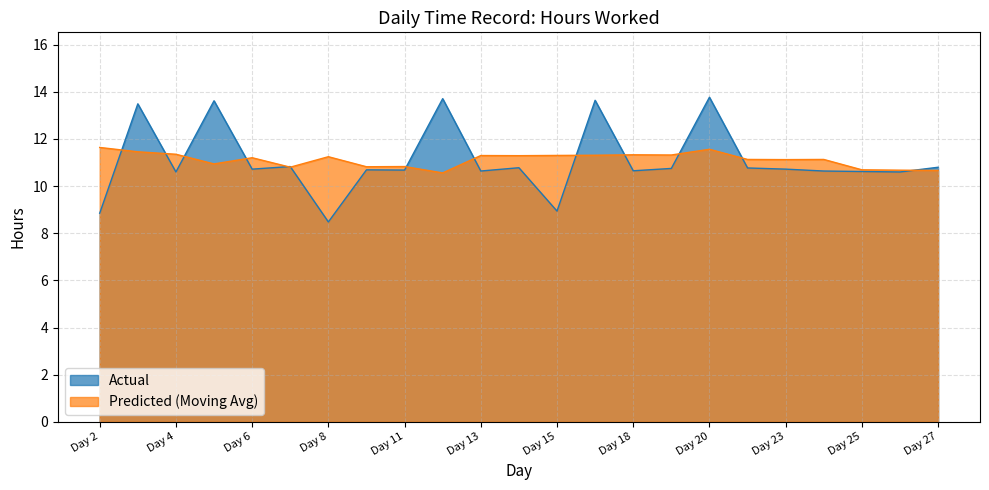

True or false: the data shows 18.1 at Day 7.

False